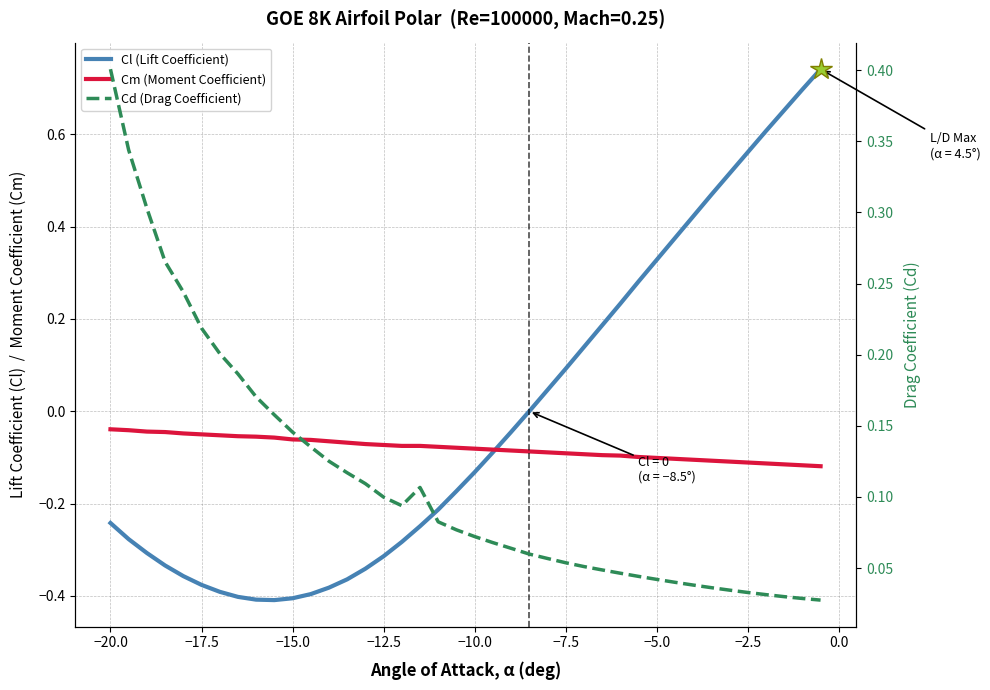

Reading left to right, transcribe all the data shown in this chart.

Cl (Lift Coefficient): -0.2	-0.3	-0.3	-0.3	-0.4	-0.4	-0.4	-0.4	-0.4	-0.4	-0.4	-0.4	-0.4	-0.4	-0.3	-0.3	-0.3	-0.2	-0.2	-0.2	-0.1	-0.1	-0.0	0.0	0.0	0.1	0.1	0.2	0.2	0.3	0.3	0.4	0.4	0.5	0.5	0.6	0.6	0.7	0.7	0.7
Cm (Moment Coefficient): -0.0	-0.0	-0.0	-0.0	-0.0	-0.1	-0.1	-0.1	-0.1	-0.1	-0.1	-0.1	-0.1	-0.1	-0.1	-0.1	-0.1	-0.1	-0.1	-0.1	-0.1	-0.1	-0.1	-0.1	-0.1	-0.1	-0.1	-0.1	-0.1	-0.1	-0.1	-0.1	-0.1	-0.1	-0.1	-0.1	-0.1	-0.1	-0.1	-0.1
Cd (Drag Coefficient): 0.4	0.3	0.3	0.3	0.2	0.2	0.2	0.2	0.2	0.2	0.1	0.1	0.1	0.1	0.1	0.1	0.1	0.1	0.1	0.1	0.1	0.1	0.1	0.1	0.1	0.1	0.1	0.0	0.0	0.0	0.0	0.0	0.0	0.0	0.0	0.0	0.0	0.0	0.0	0.0